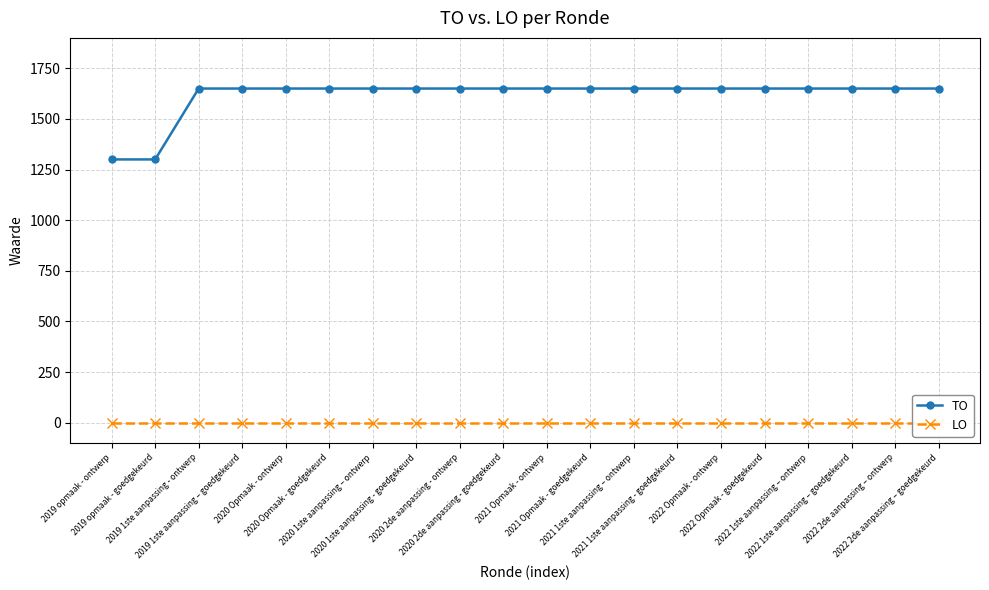

What is the difference between the maximum and minimum values in the TO series?

350